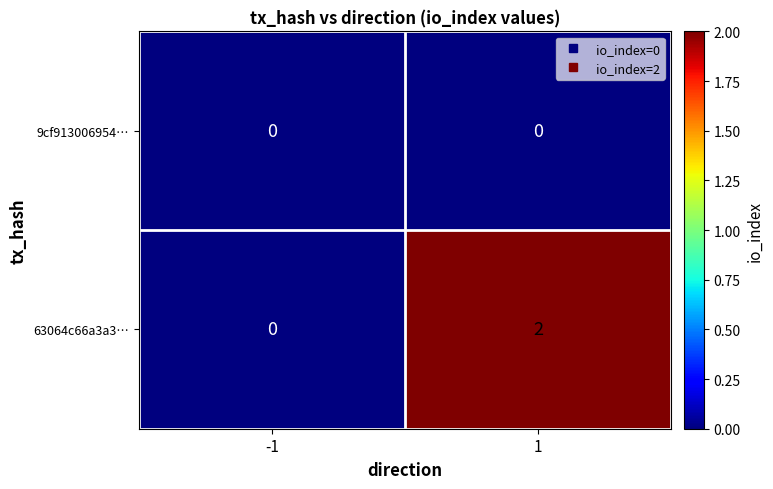

Reading right to left, list all the values displayed in this chart.

9cf913006954…: 1=0	-1=0
63064c66a3a3…: 1=2	-1=0